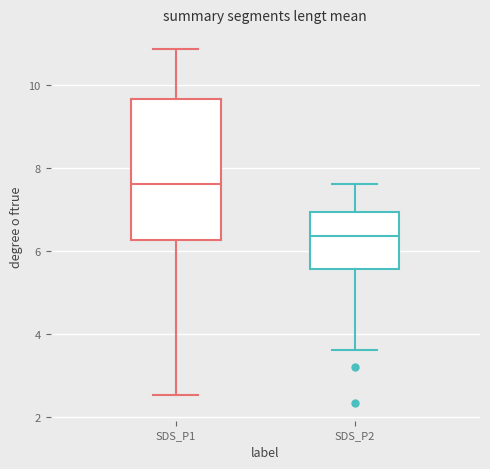

Reading left to right, transcribe this box plot: for each box, give where its median line is, the range the box spans, and where its two whiskers end, as read against the y-axis. The values are not printed on the chart, so give them approximately, as read against the axis.

SDS_P1: median 7.6, box 6.2 to 9.6, whiskers 2.6 to 10.8
SDS_P2: median 6.4, box 5.6 to 7.0, whiskers 3.6 to 7.6